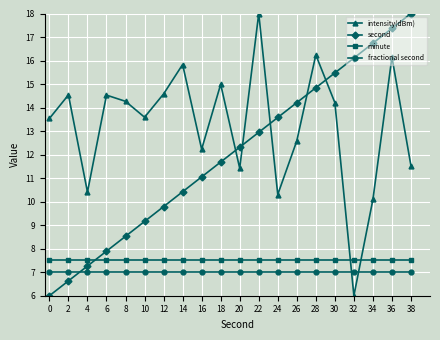

What is the difference between the second values at 36 and 32?

1.3